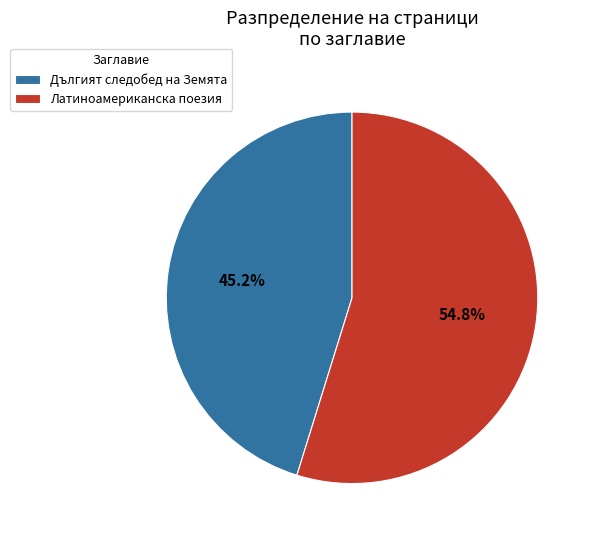

To the nearest percent, what is the average slice percentage?

50%